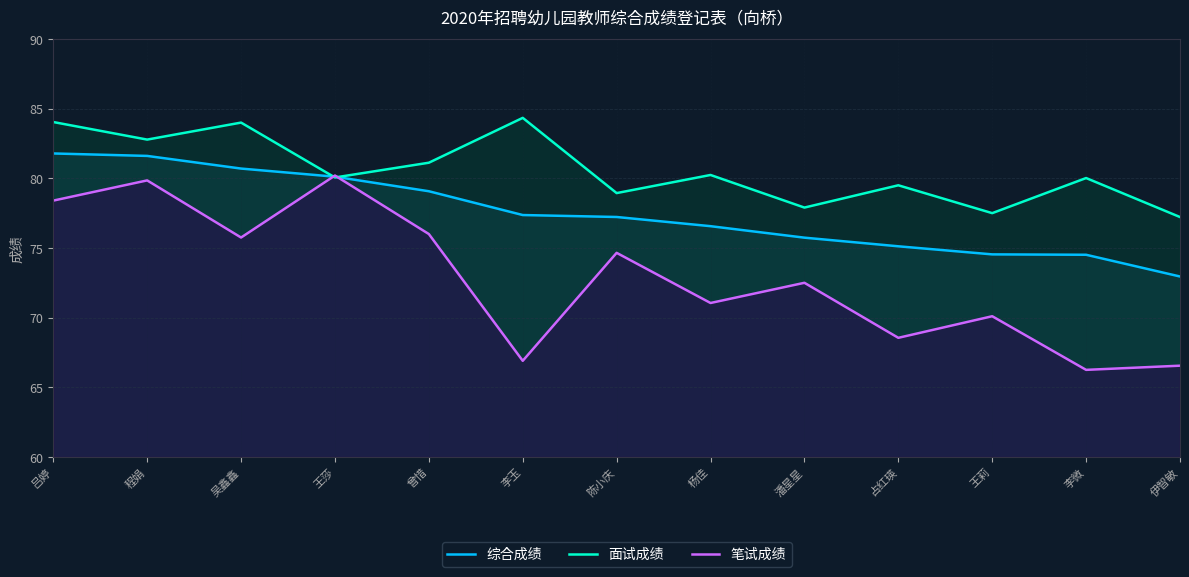

Reading left to right, transcribe all the data shown in this chart.

综合成绩: 81.8	81.6	80.7	80.1	79.1	77.4	77.2	76.6	75.7	75.1	74.5	74.5	73.0
面试成绩: 84.0	82.8	84.0	80.1	81.1	84.3	78.9	80.2	77.9	79.5	77.5	80.0	77.2
笔试成绩: 78.4	79.8	75.8	80.2	76.0	66.9	74.7	71.0	72.5	68.5	70.1	66.2	66.5